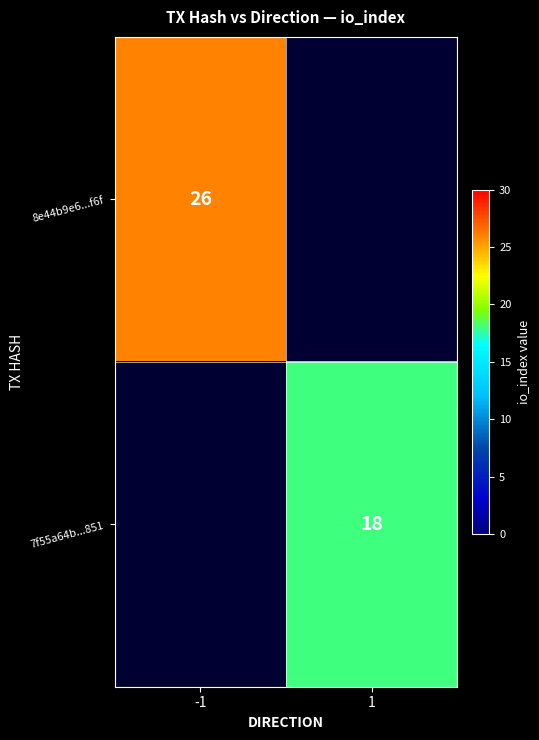

True or false: 8e44b9e6...f6f has a value of 26 at -1.

True